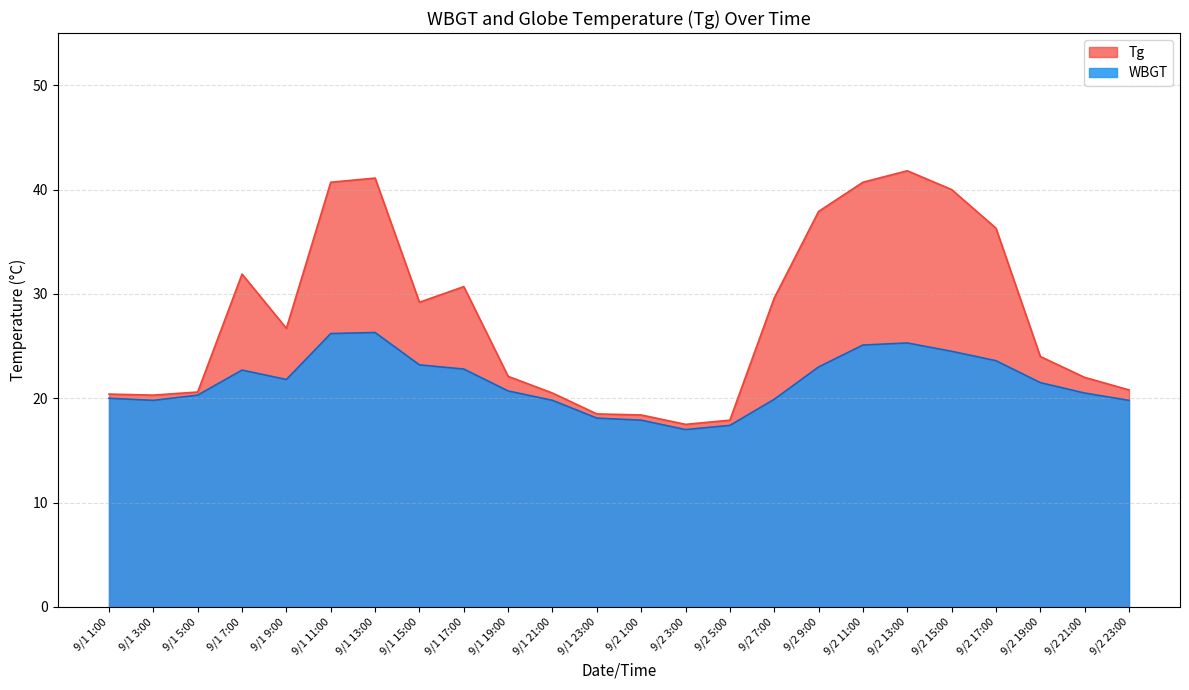

Rank the series by their maximum value, from highest to lowest.

Tg, WBGT